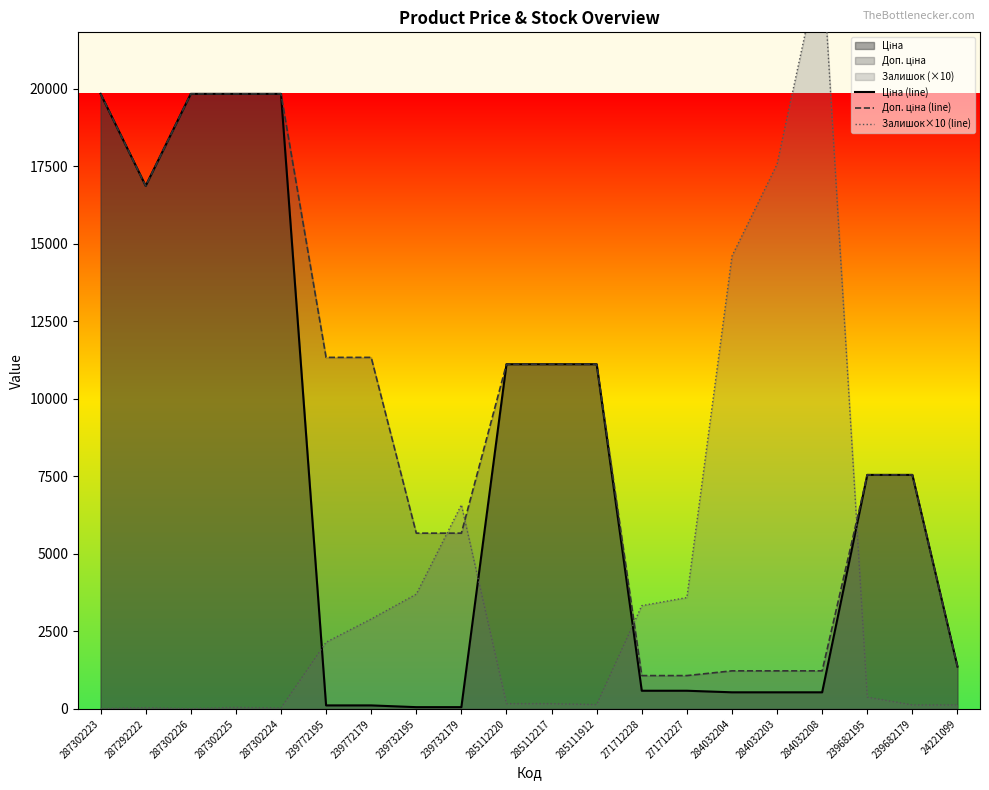

Does the chart have visible grid lines?

No